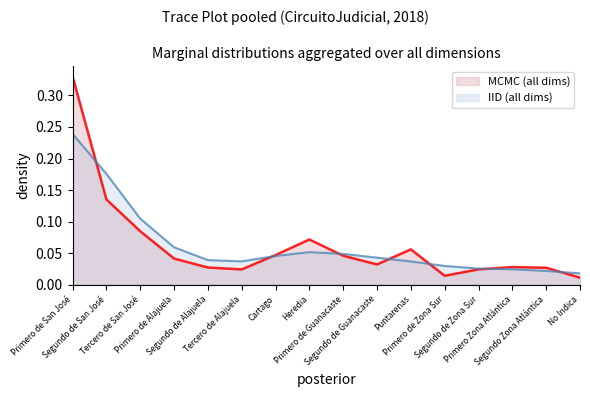

Reading left to right, what are all the values shown in this chart?

PORCENTAJE (all circuits): 0.3	0.1	0.1	0.0	0.0	0.0	0.0	0.1	0.0	0.0	0.1	0.0	0.0	0.0	0.0	0.0
PORCENTAJE smoothed (all circuits): 0.2	0.2	0.1	0.1	0.0	0.0	0.0	0.1	0.0	0.0	0.0	0.0	0.0	0.0	0.0	0.0